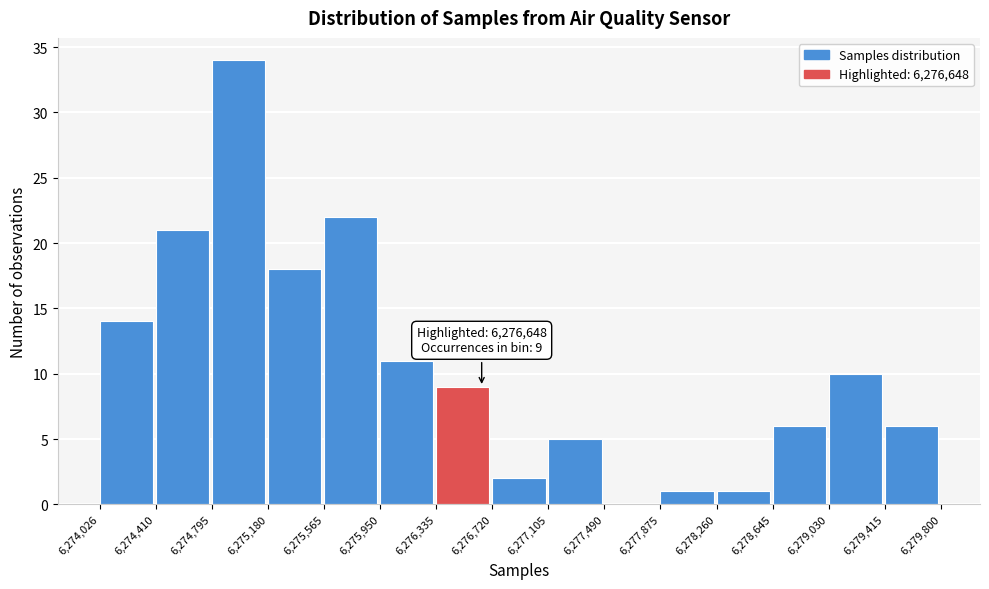

Which range on the x-axis has the tallest bar?

6,274,795 to 6,275,180